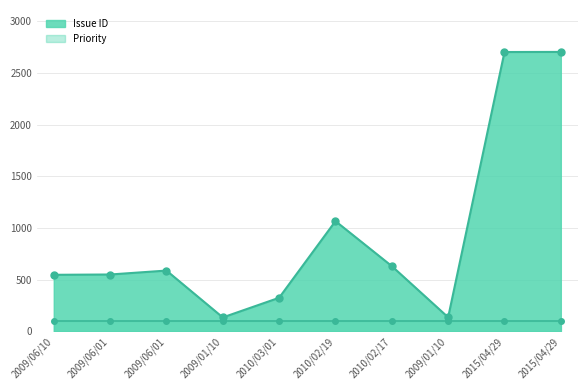

Approximately how many times larger is the value at 2010/03/01 compared to 2009/06/01?

0.6